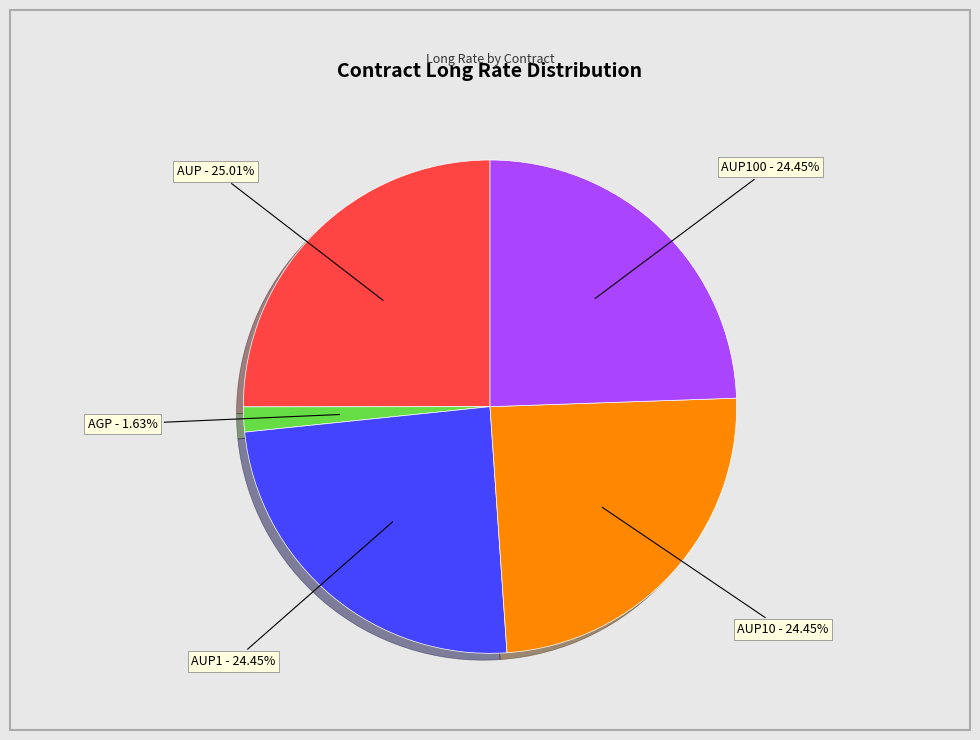

Is there a majority slice in this chart?

No